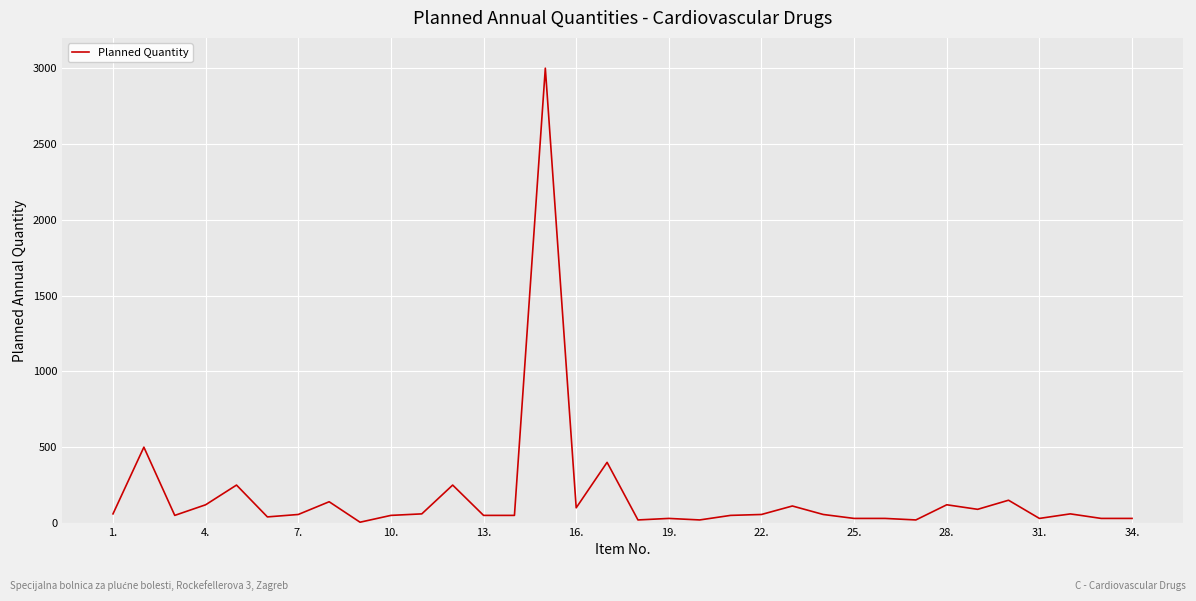

What is the minimum value shown in the chart?

5